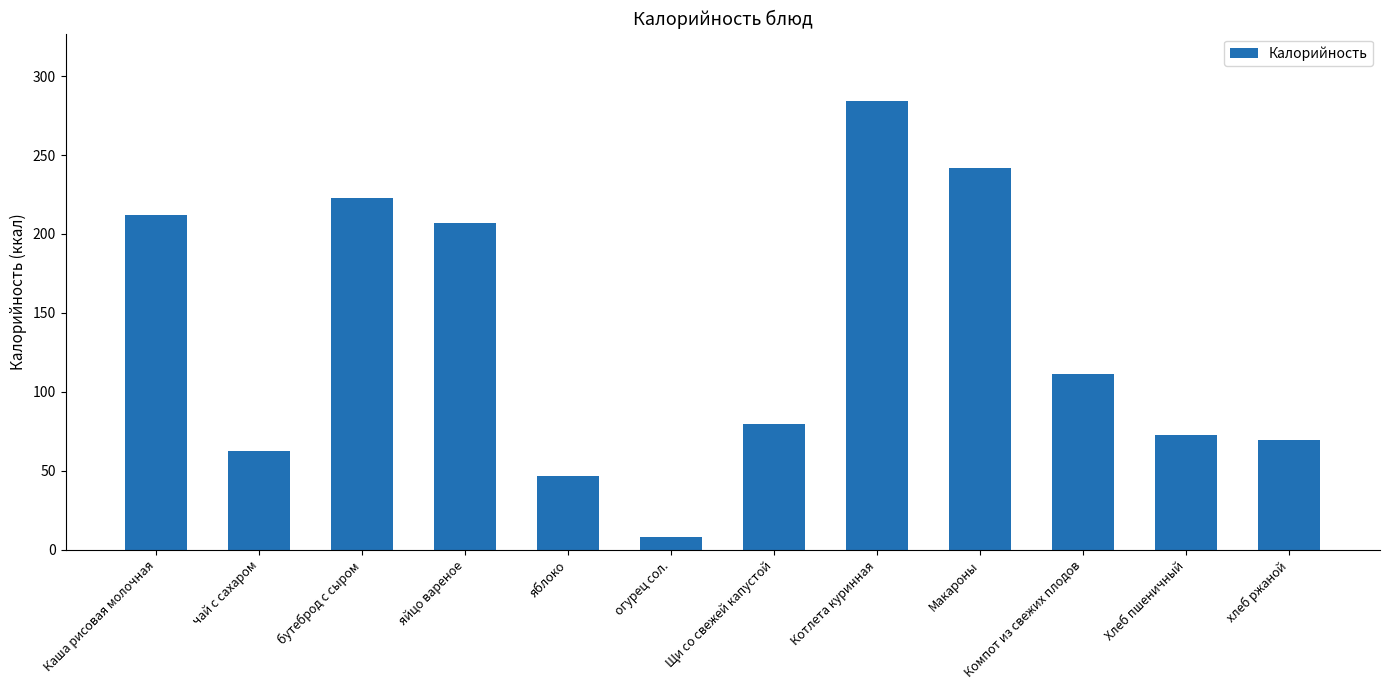

At which label does the data first exceed 111?

Каша рисовая молочная